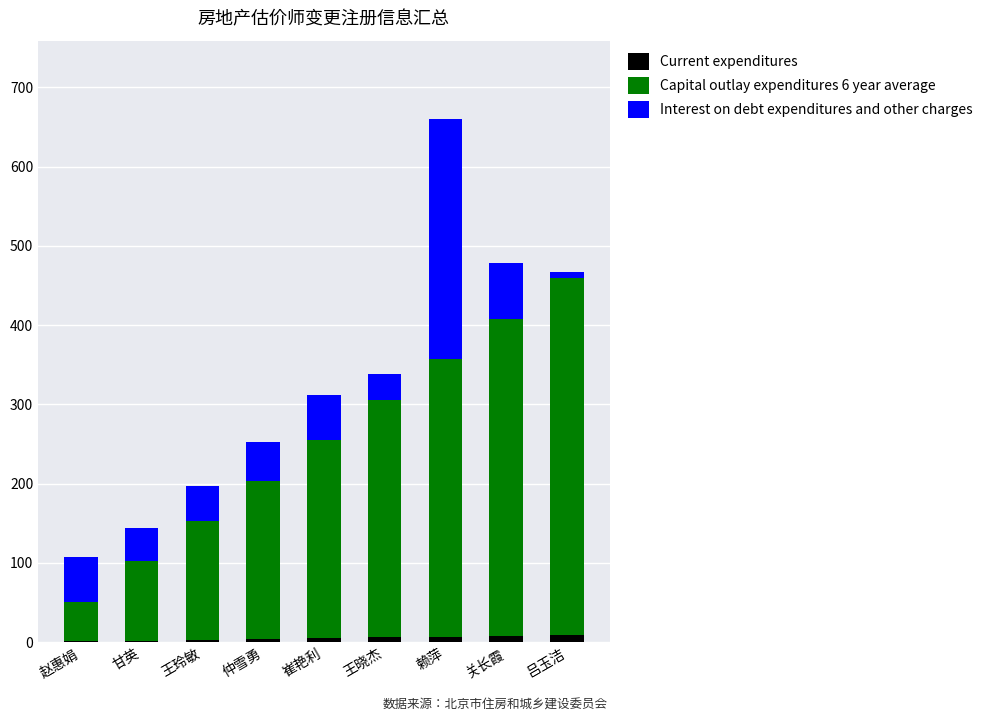

Count the number of categories in the chart.

9